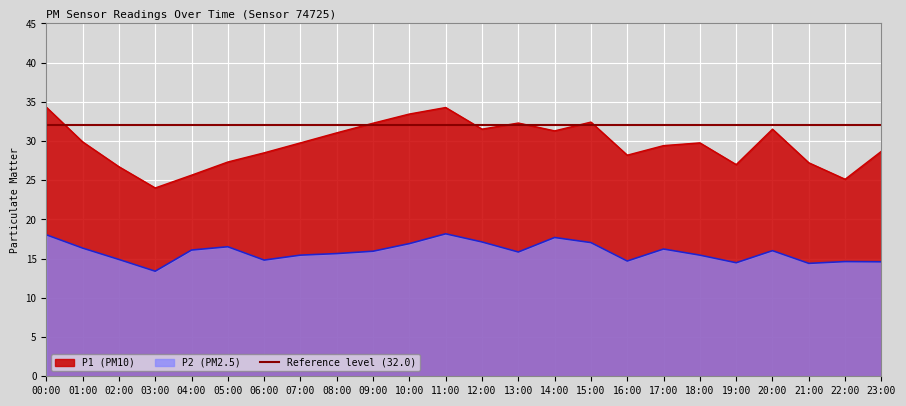

At how many categories does at least one series exceed 17?

24